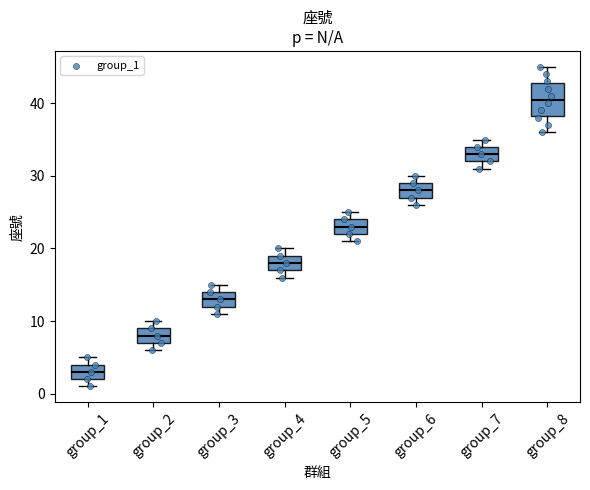

Reading left to right, read every box against the y-axis: the position of its median line, the range the box covers, and the ends of its whiskers. The values are not printed on the chart, so give them approximately, as read against the axis.

group_1: median 3, box 2 to 4, whiskers 1 to 5
group_2: median 8, box 7 to 9, whiskers 6 to 10
group_3: median 13, box 12 to 14, whiskers 11 to 15
group_4: median 18, box 17 to 19, whiskers 16 to 20
group_5: median 23, box 22 to 24, whiskers 21 to 25
group_6: median 28, box 27 to 29, whiskers 26 to 30
group_7: median 33, box 32 to 34, whiskers 31 to 35
group_8: median 41, box 38 to 43, whiskers 36 to 45